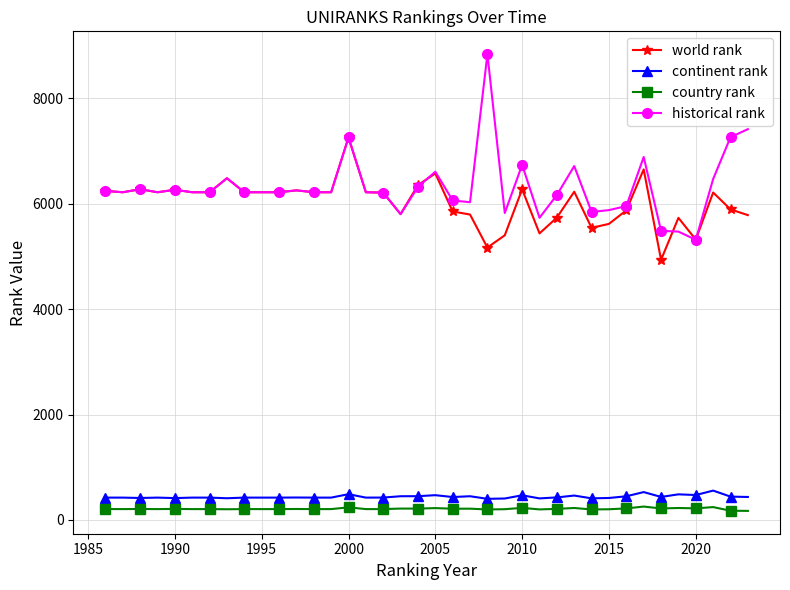

True or false: continent rank and historical rank cross at least once.

False